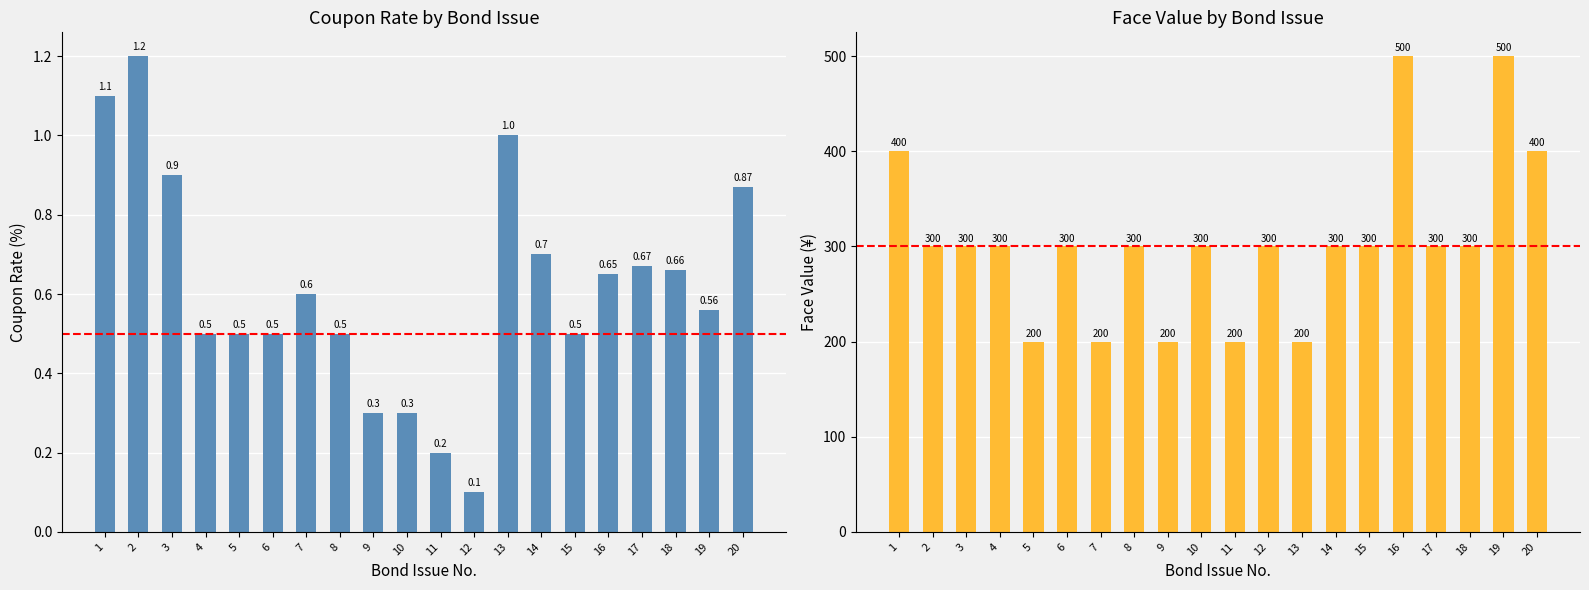

Rank the series by their maximum value, from highest to lowest.

Face Value, Coupon Rate (%)